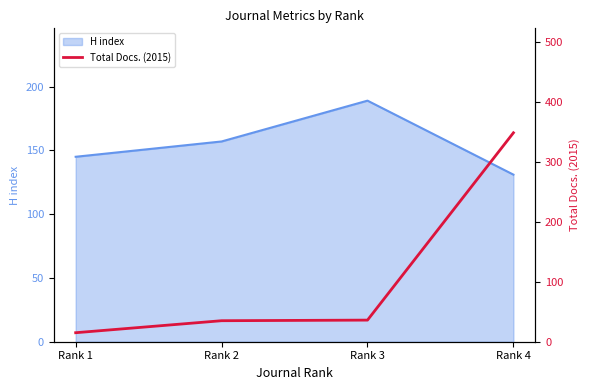

What is the greatest value displayed?

348